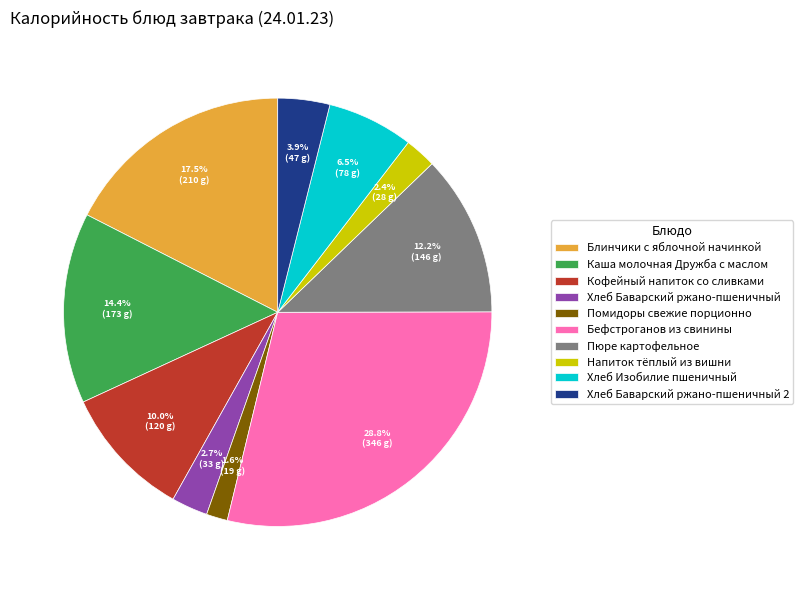

Count the number of slices in the pie.

10